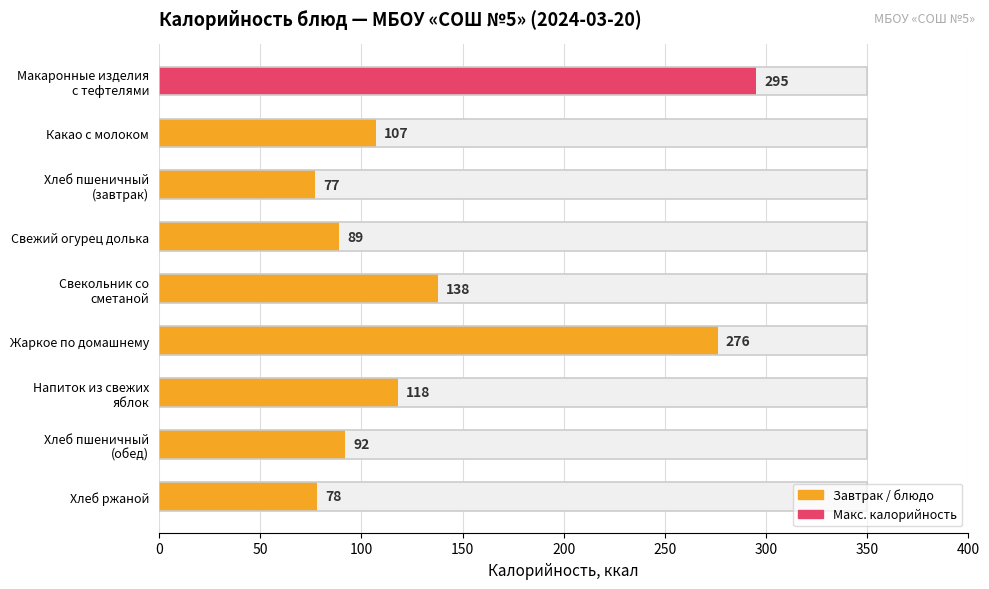

Are the bars horizontal?

Yes